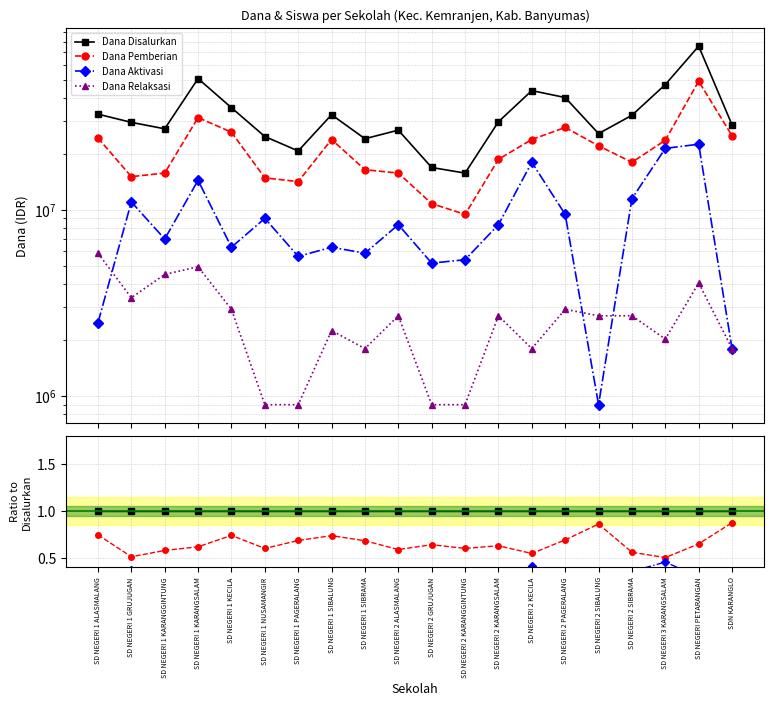

What is the label of the 3rd point from the left?

SD NEGERI 1 KARANGGINTUNG